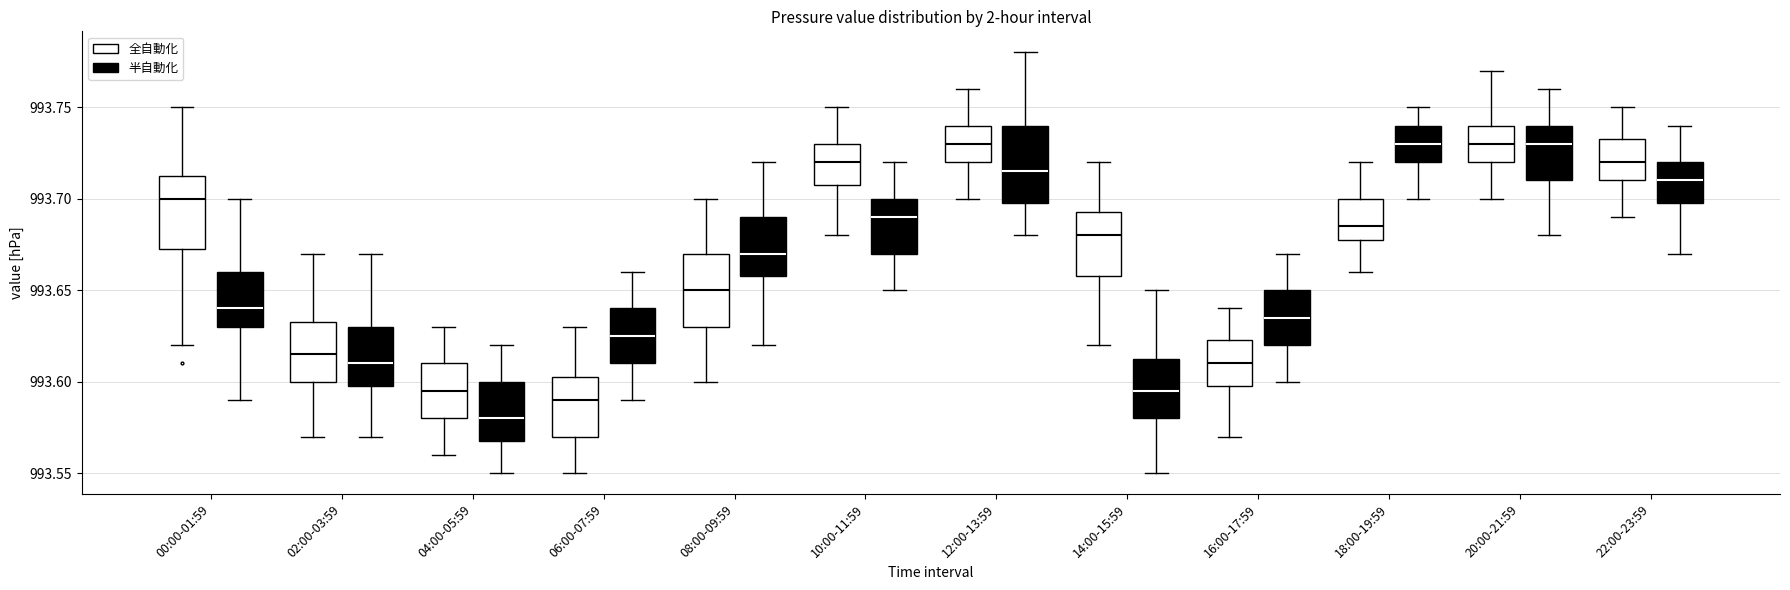

Where does the upper whisker of the box for 22:00-23:59 (全自動化) end on the y-axis? The values are not printed on the chart, so give them approximately, as read against the axis.

993.750